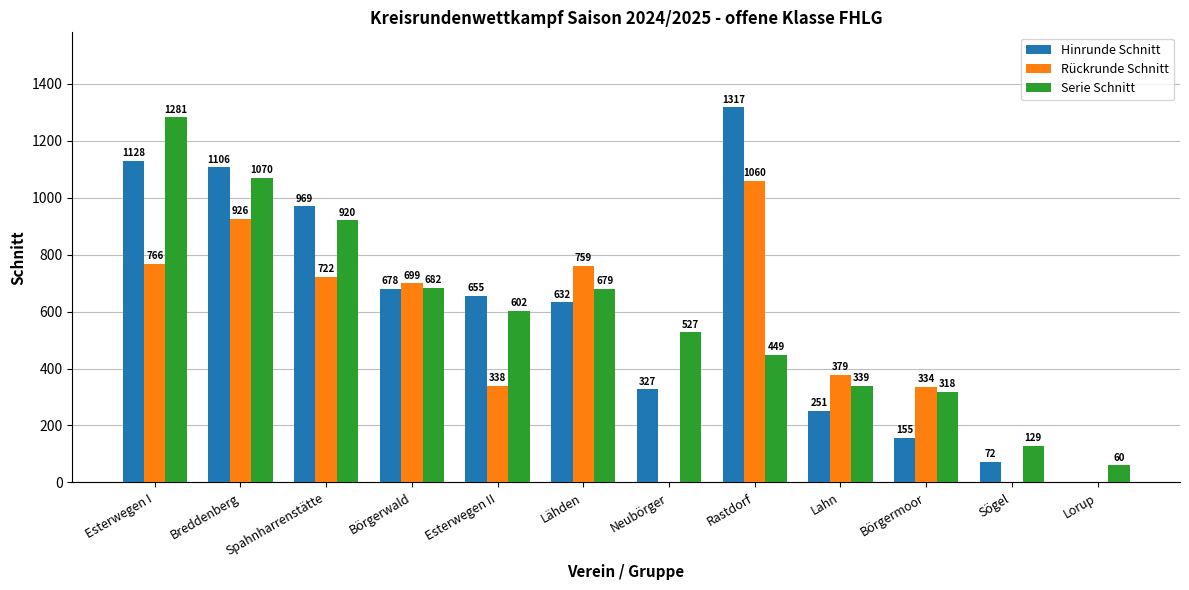

What is the sum of the Rückrunde Schnitt values at Lahn and Lähden?

1137.8